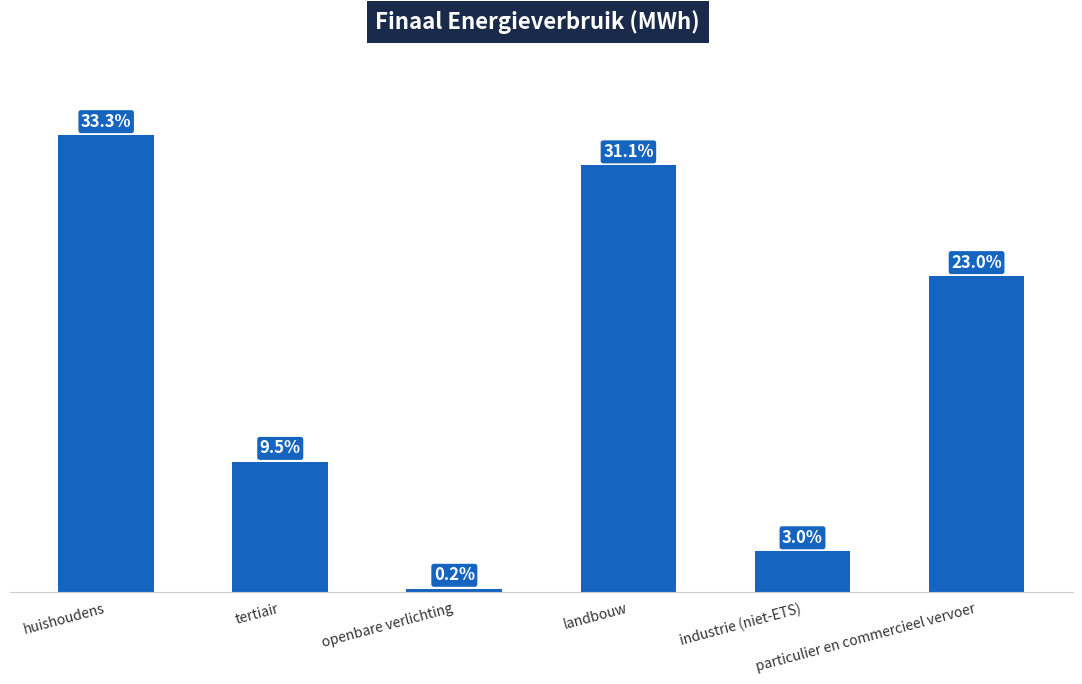

Which label corresponds to the largest value in the chart?

huishoudens